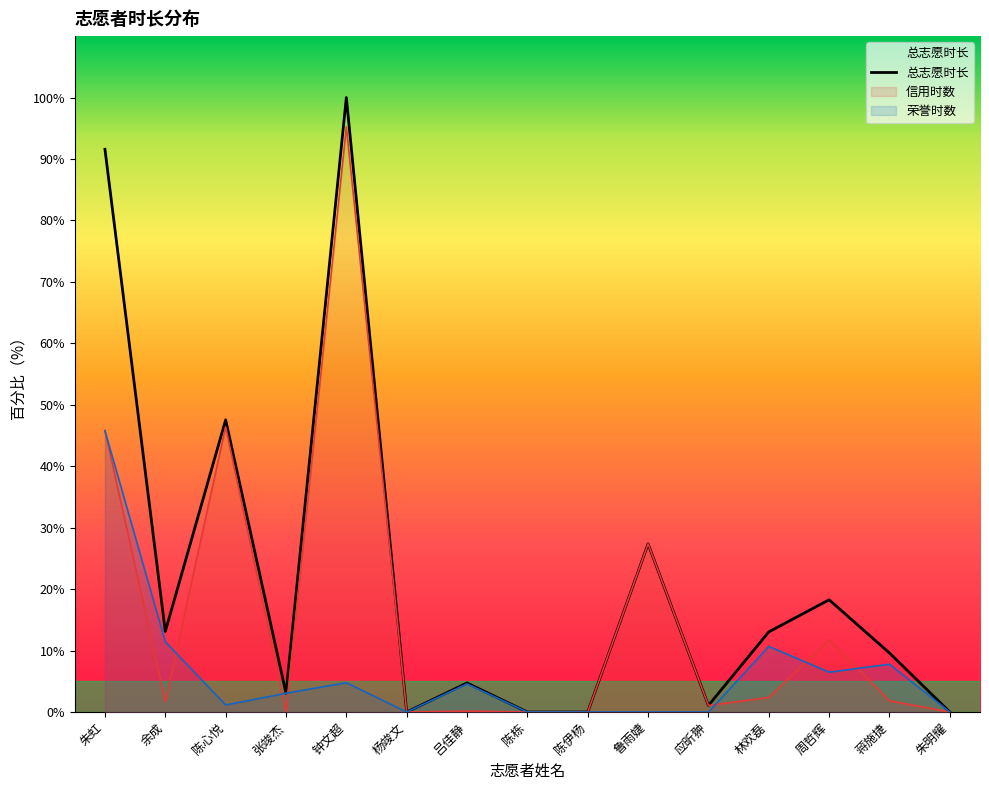

How many lines are shown in the chart?

1